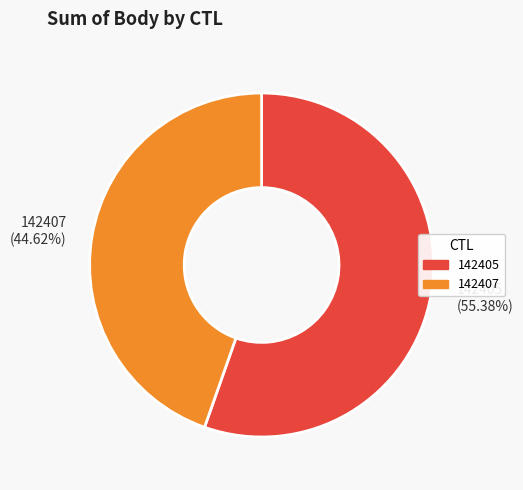

Between 142407 and 142405, which is larger?

142405